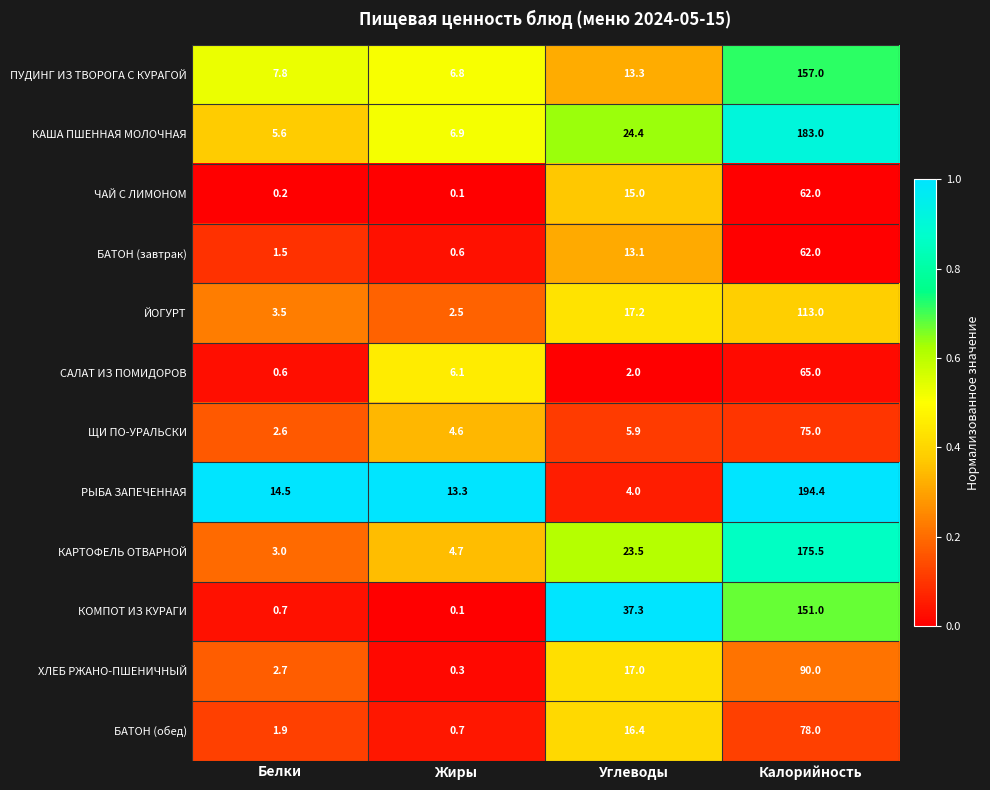

Is the value of КАРТОФЕЛЬ ОТВАРНОЙ at Калорийность greater than the value of ХЛЕБ РЖАНО-ПШЕНИЧНЫЙ at Углеводы?

Yes